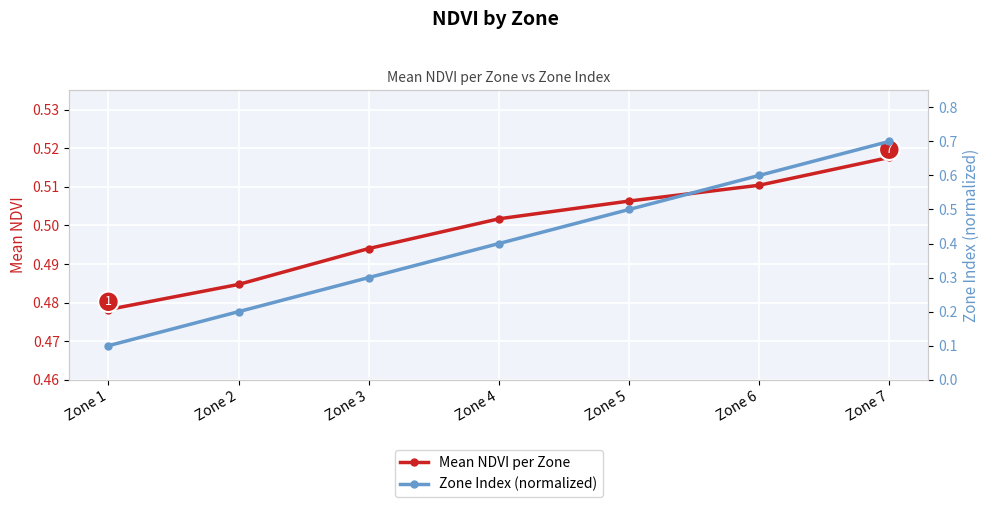

What is the maximum value shown in the chart?

0.7